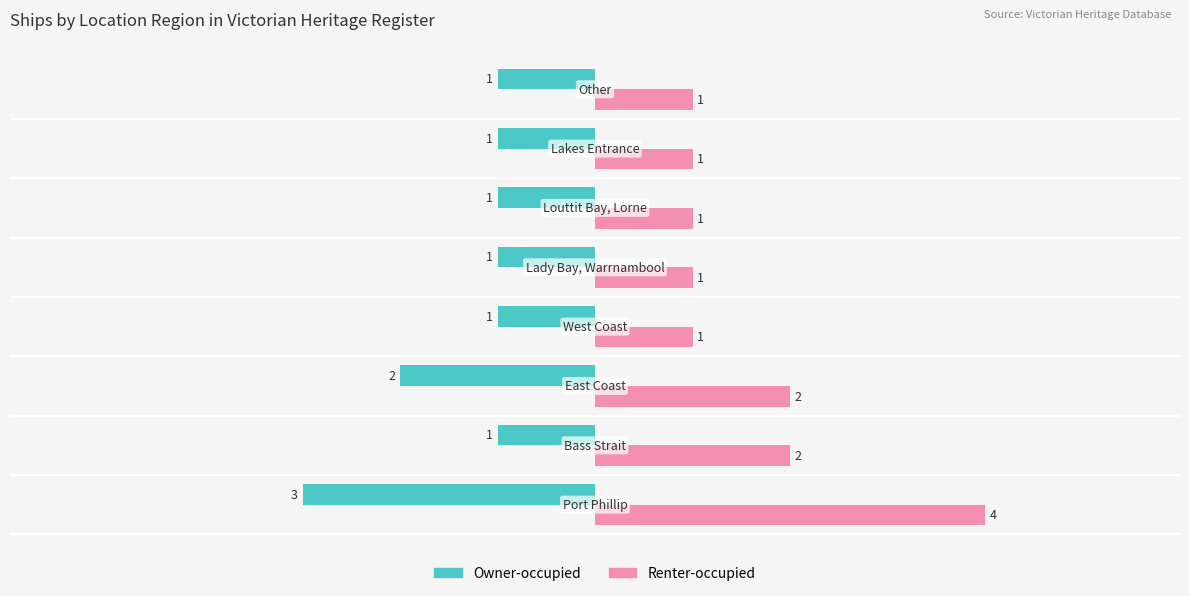

Count the number of data series in this chart.

2